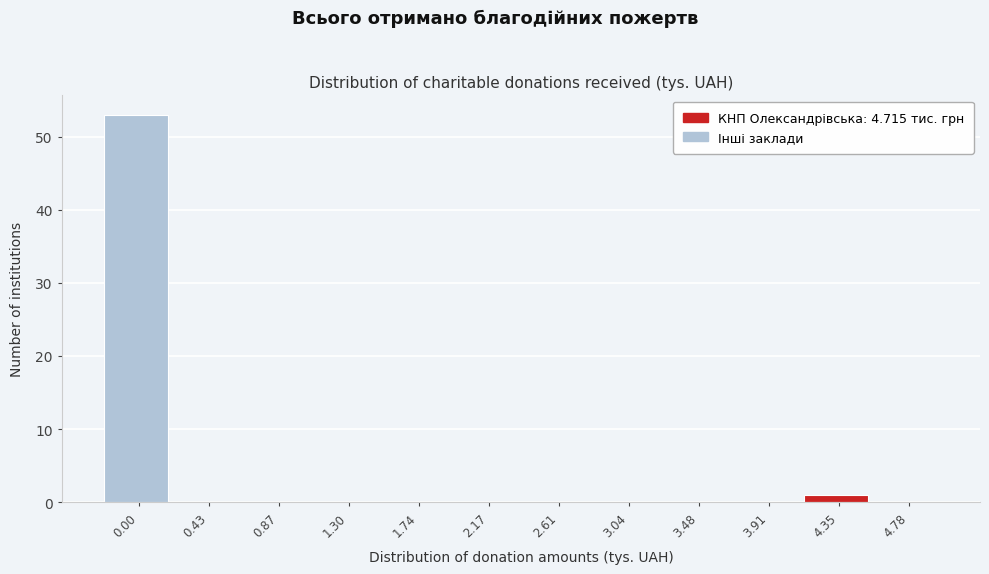

Reading left to right, list all the values displayed in this chart.

0.00=53	0.43=0	0.87=0	1.30=0	1.74=0	2.17=0	2.61=0	3.04=0	3.48=0	3.91=0	4.35=1	4.78=0